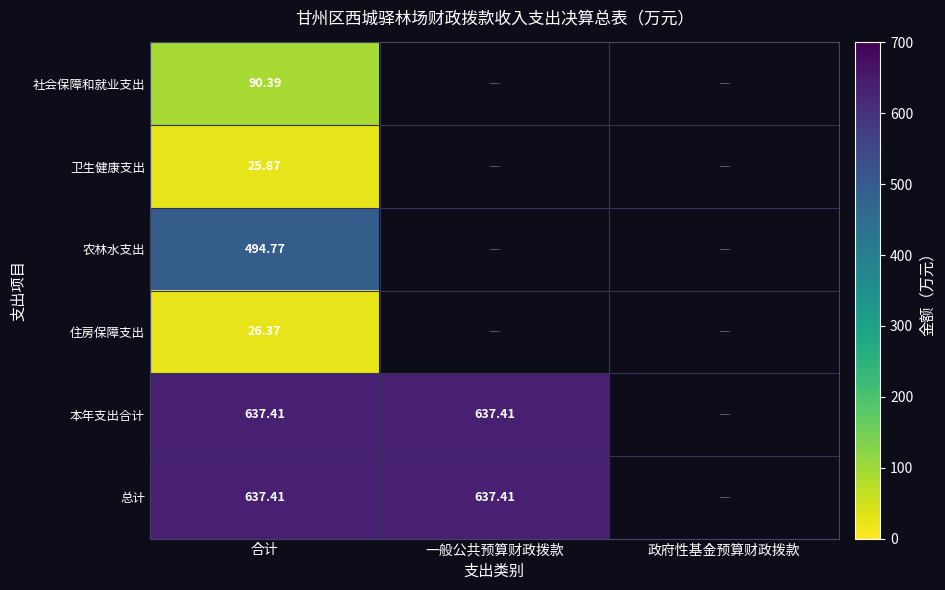

What is the maximum value for 社会保障和就业支出?

90.4